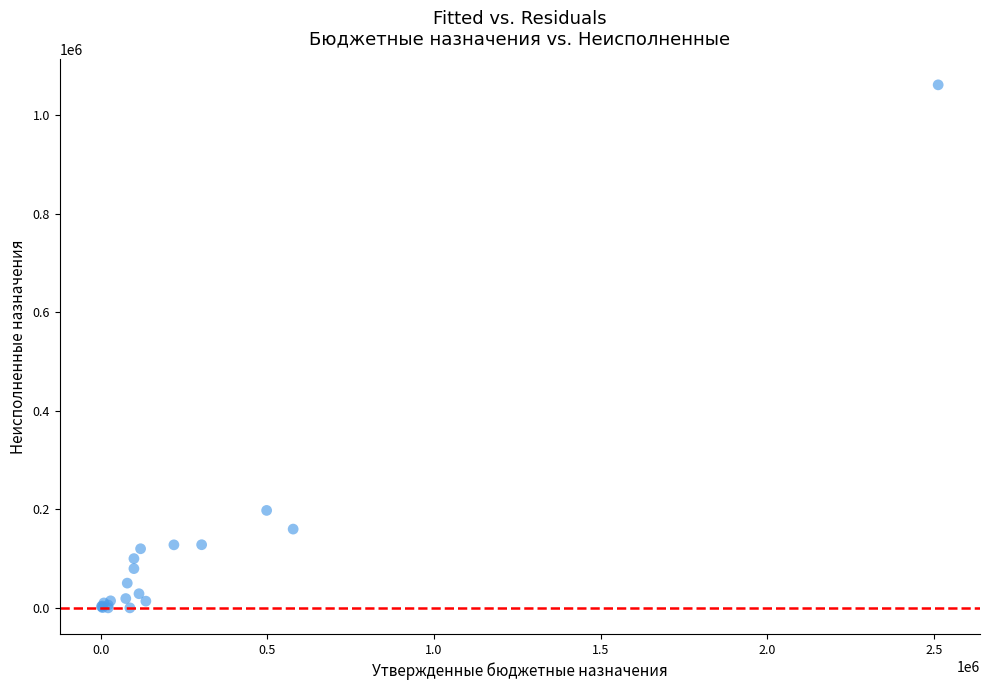

What Y value in the scatter plot is closest to 530968?

197840.5